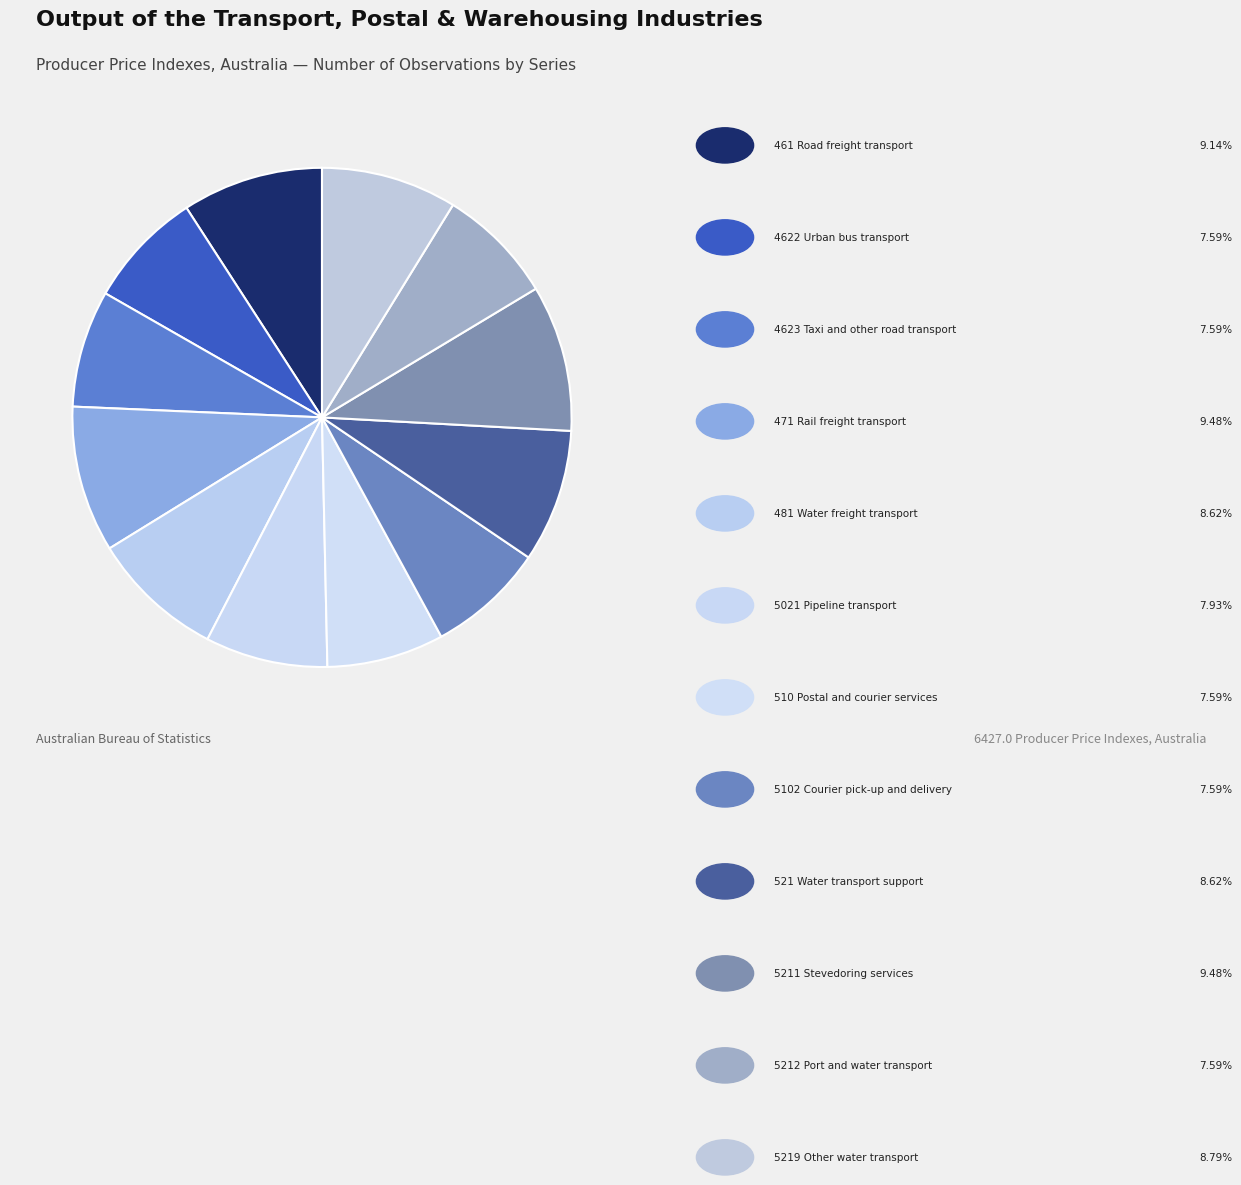

How many slices are in this pie chart?

12